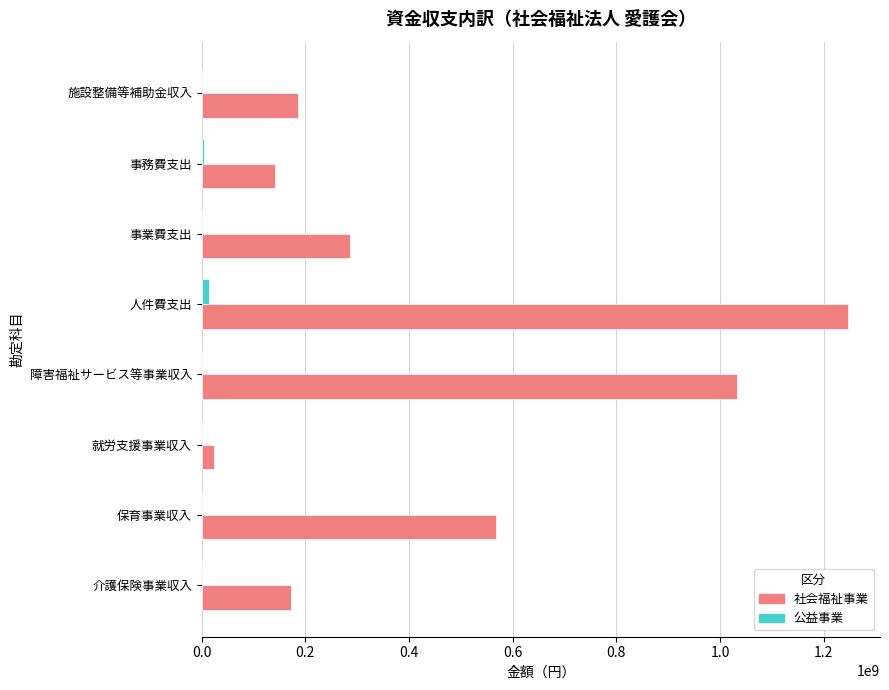

Which series has the largest total across all categories?

社会福祉事業